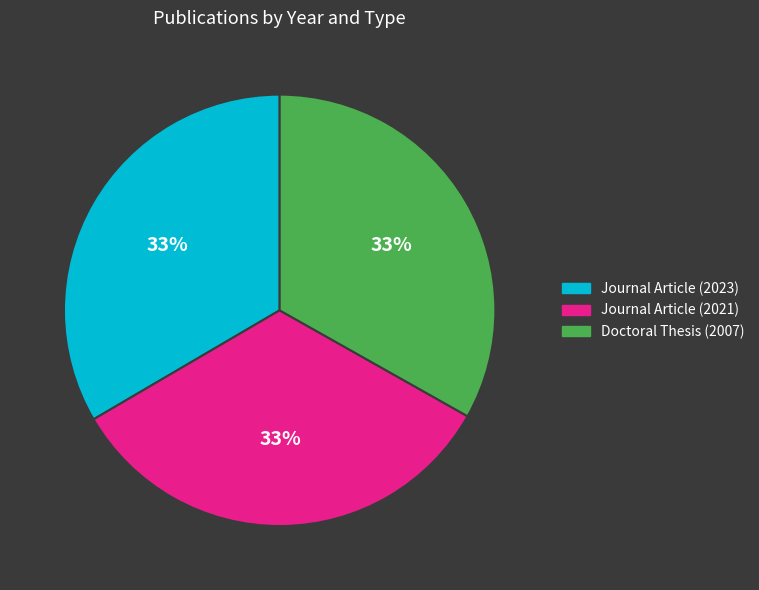

True or false: Journal Article (2023) accounts for 33% of the total.

True